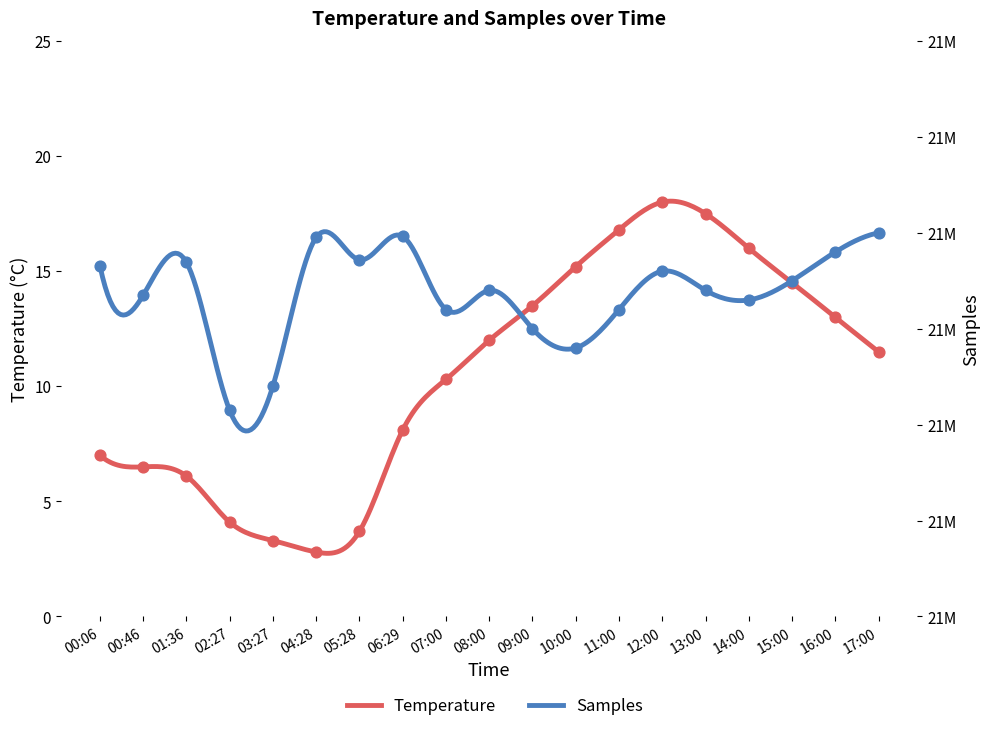

At which category is the sum across all series the highest?

17:00